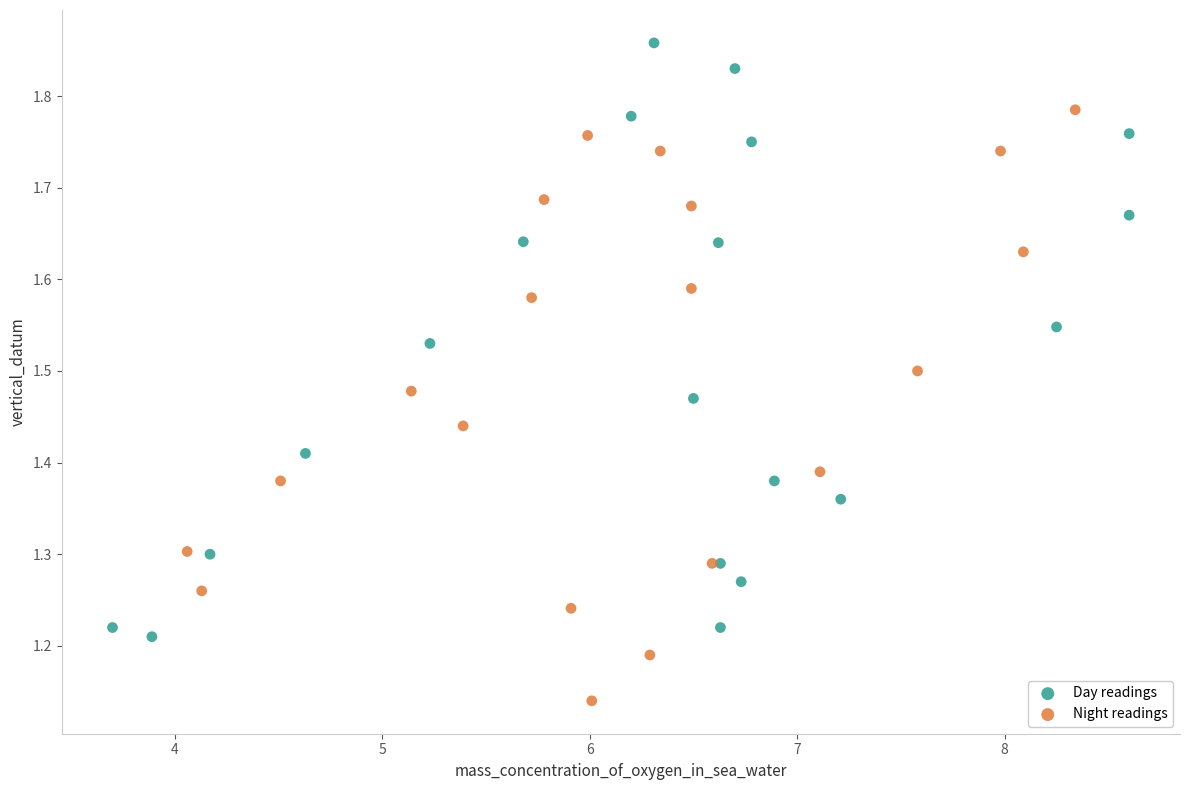

Which series contains the highest Y value?

Day readings